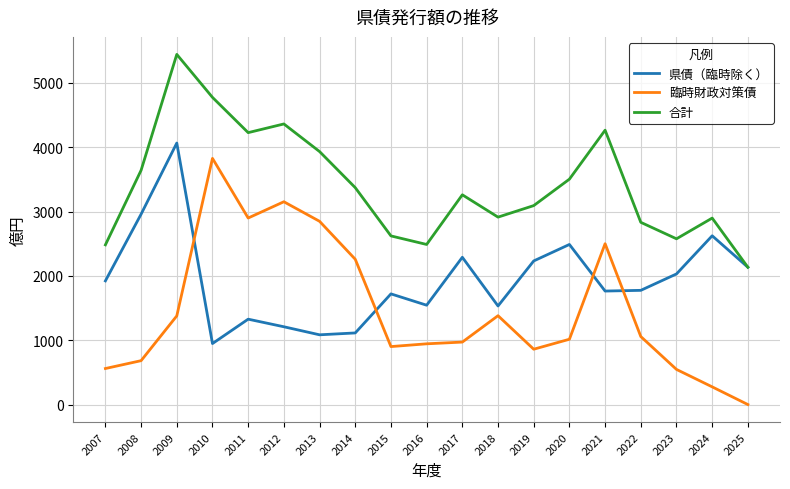

List the series in order of their overall mean, lowest first.

臨時財政対策債, 県債（臨時除く）, 合計